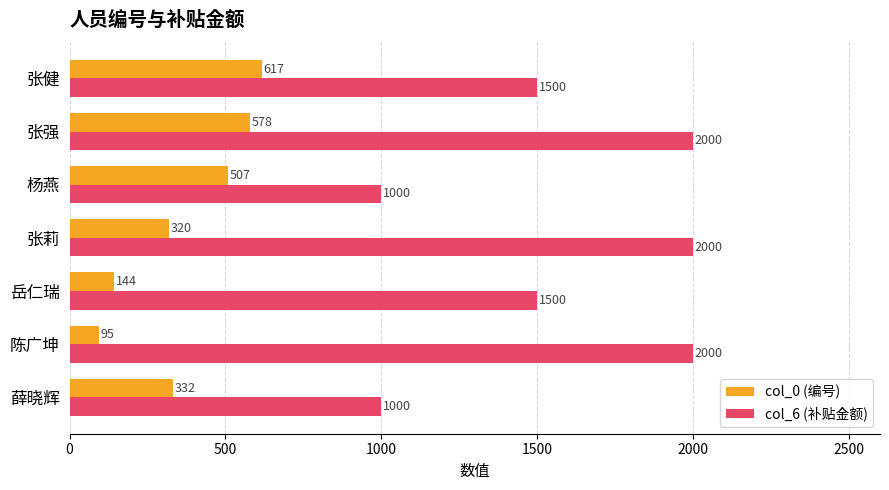

Rank the series at 张莉 from lowest to highest value.

col_0 (编号), col_6 (补贴金额)